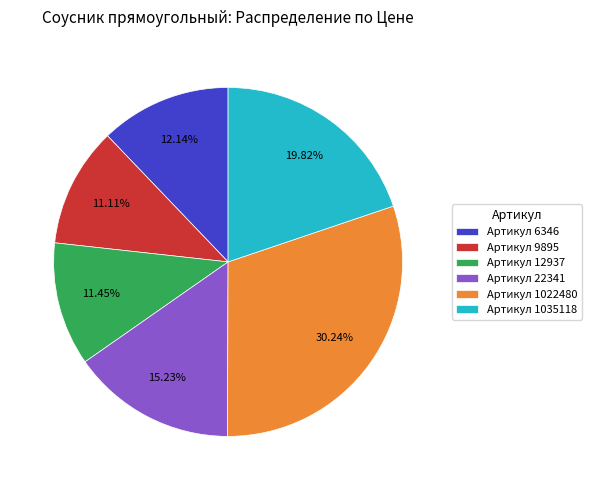

Count the number of slices in the pie.

6